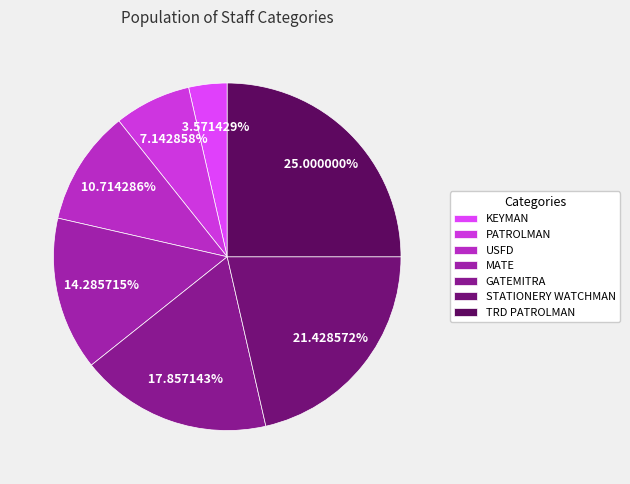

Rank the categories by value from lowest to highest.

KEYMAN, PATROLMAN, USFD, MATE, GATEMITRA, STATIONERY WATCHMAN, TRD PATROLMAN